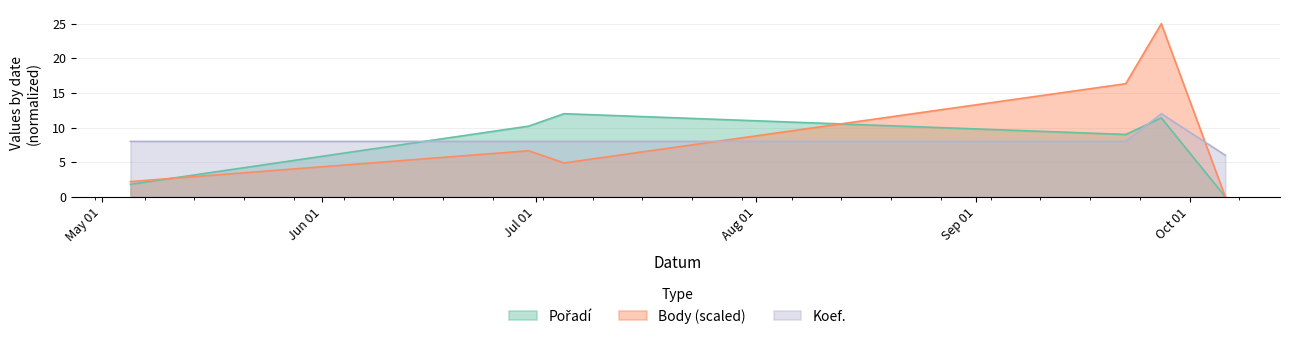

At how many categories does at least one series exceed 15?

2